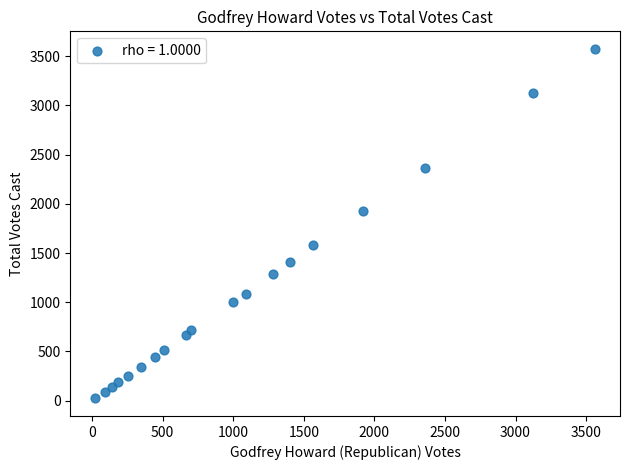

What Y value in the scatter plot is closest to 1799?

1925